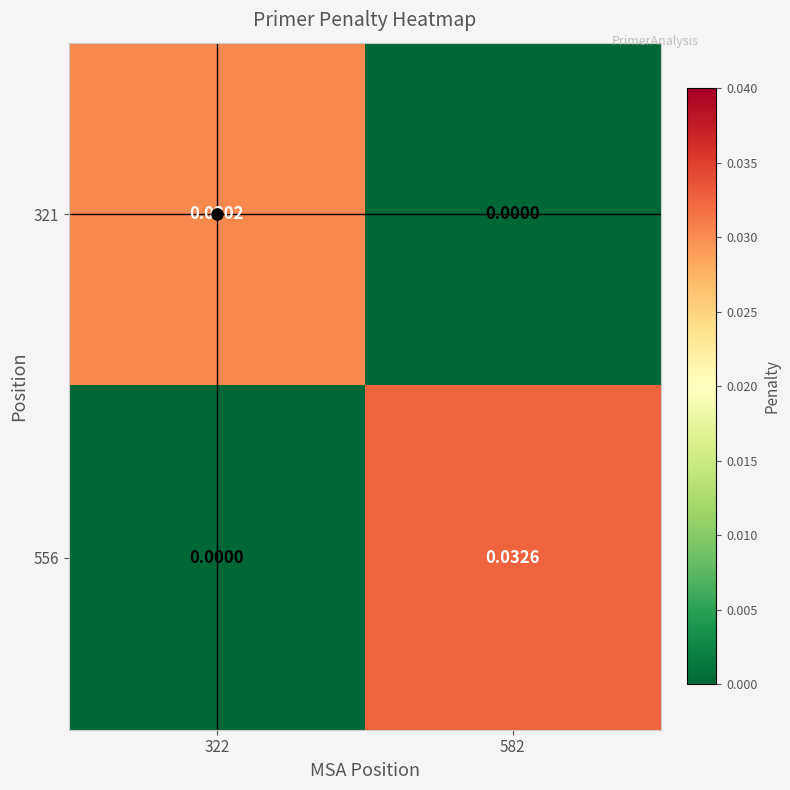

Rank the series by their average value, from lowest to highest.

321, 556